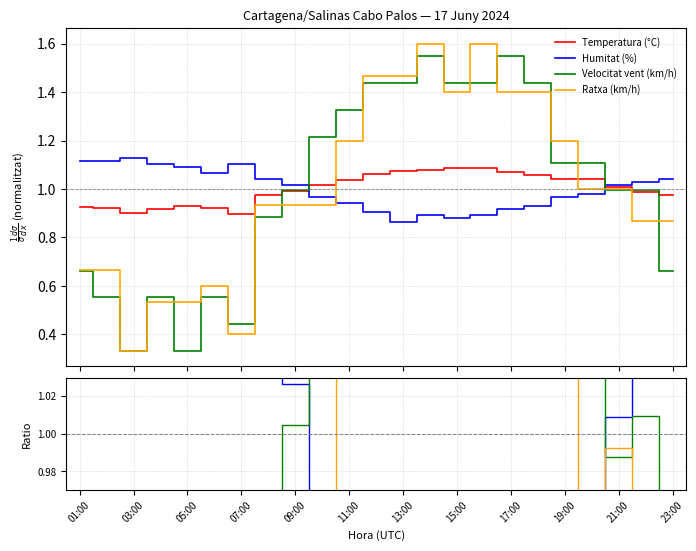

True or false: Temperatura (°C) and Ratxa (km/h) cross at least once.

True